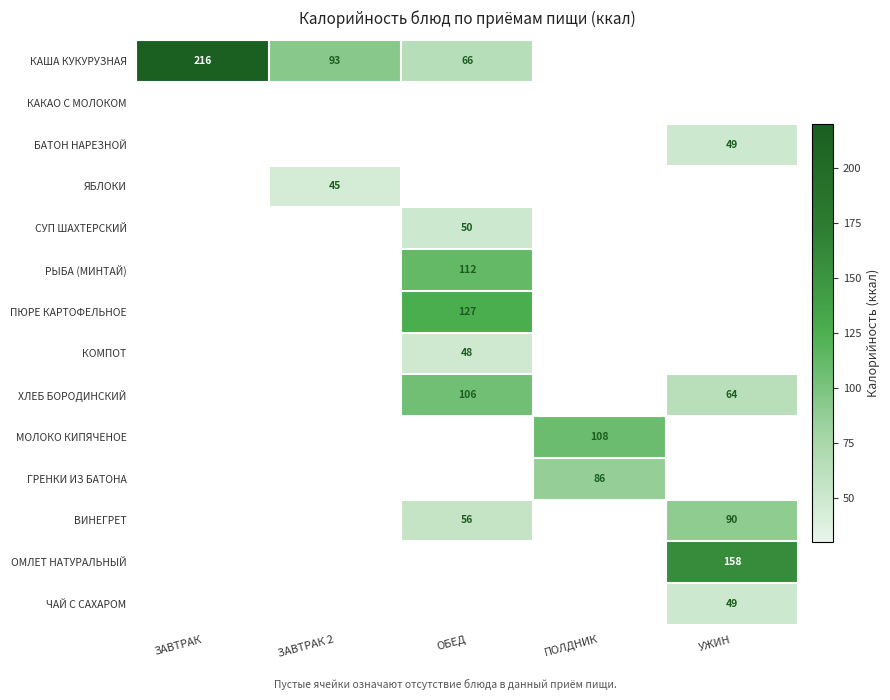

The value of ОМЛЕТ НАТУРАЛЬНЫЙ at УЖИН is 251. True or false?

False